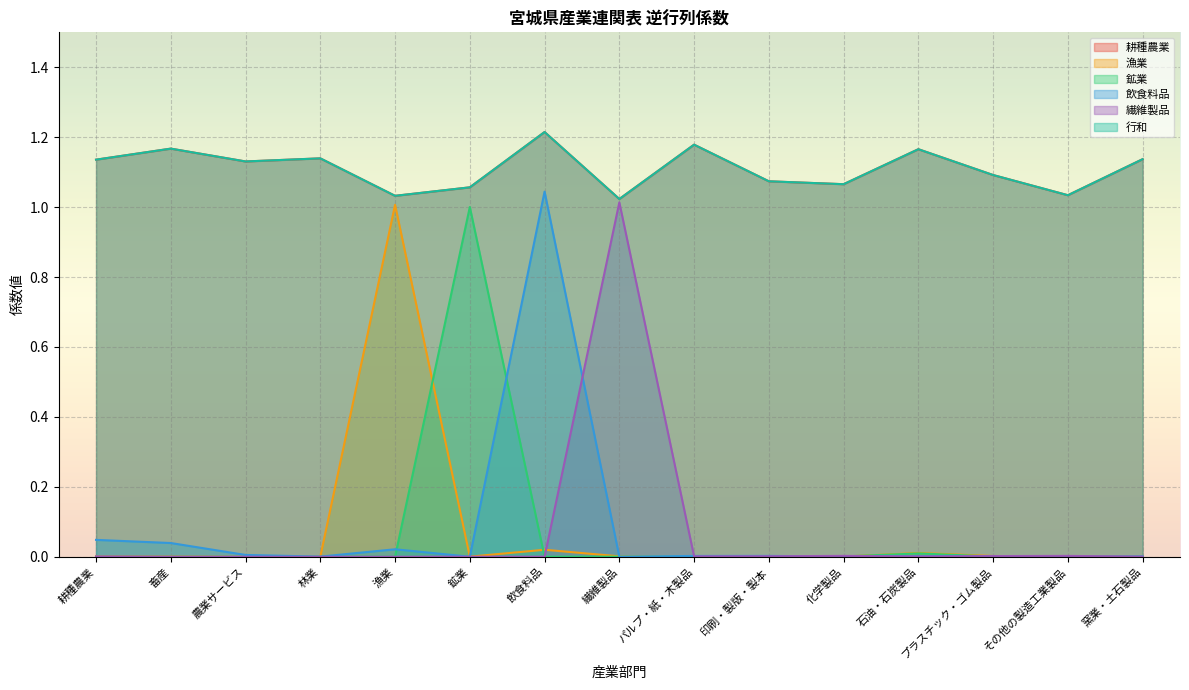

Does the chart display data point markers on the line(s)?

No